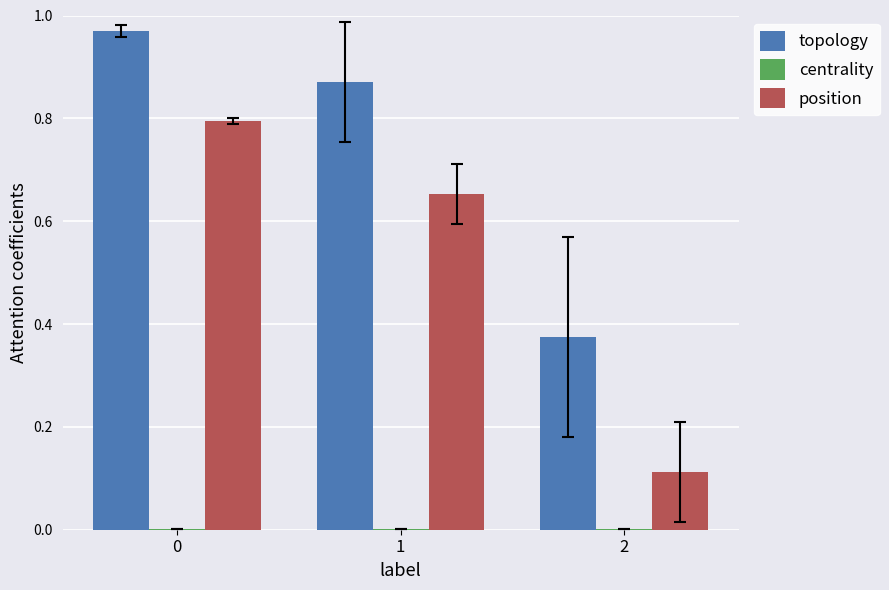

Which series changed the most between 0 and 1?

position